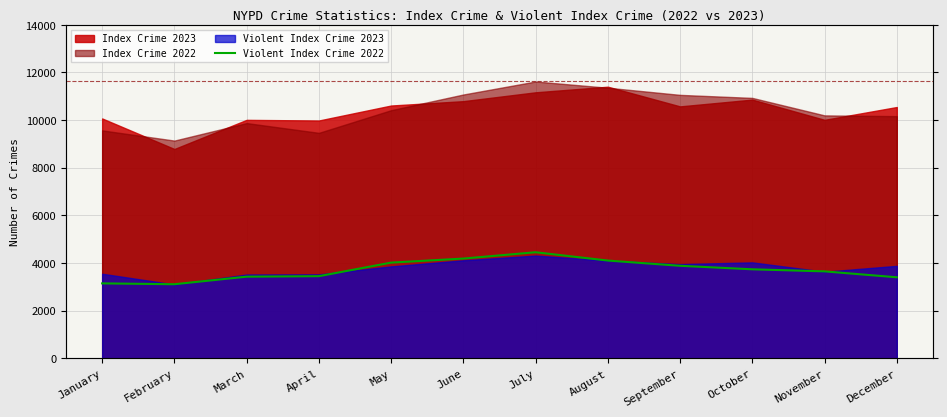

How many values are below 3734?

6